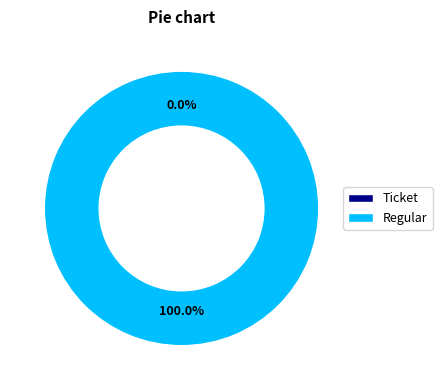

Between Ticket and Regular, which is larger?

Regular